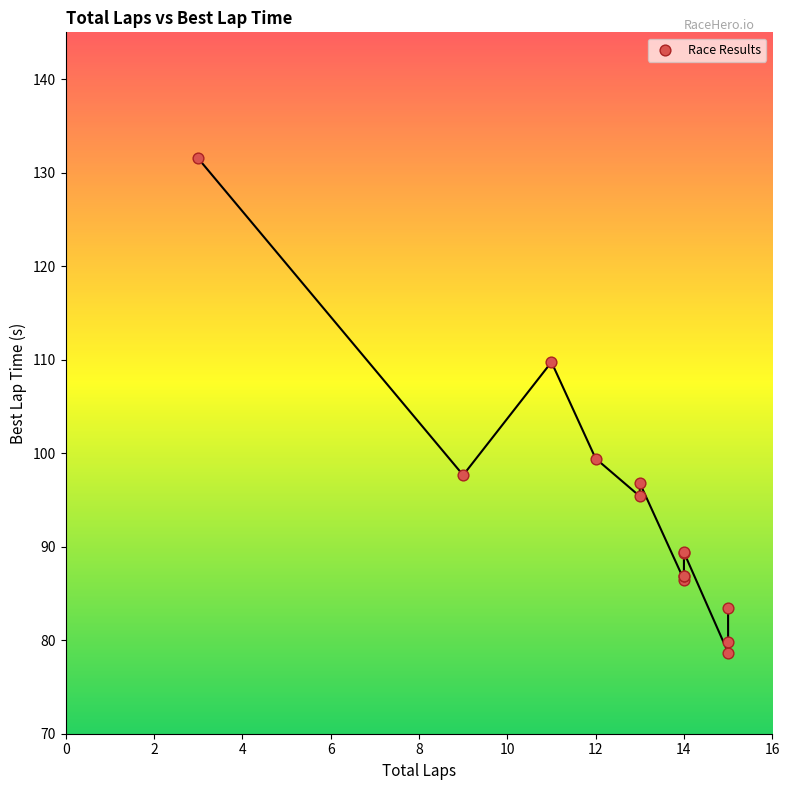

What Y value in the scatter plot is closest to 105?

109.7